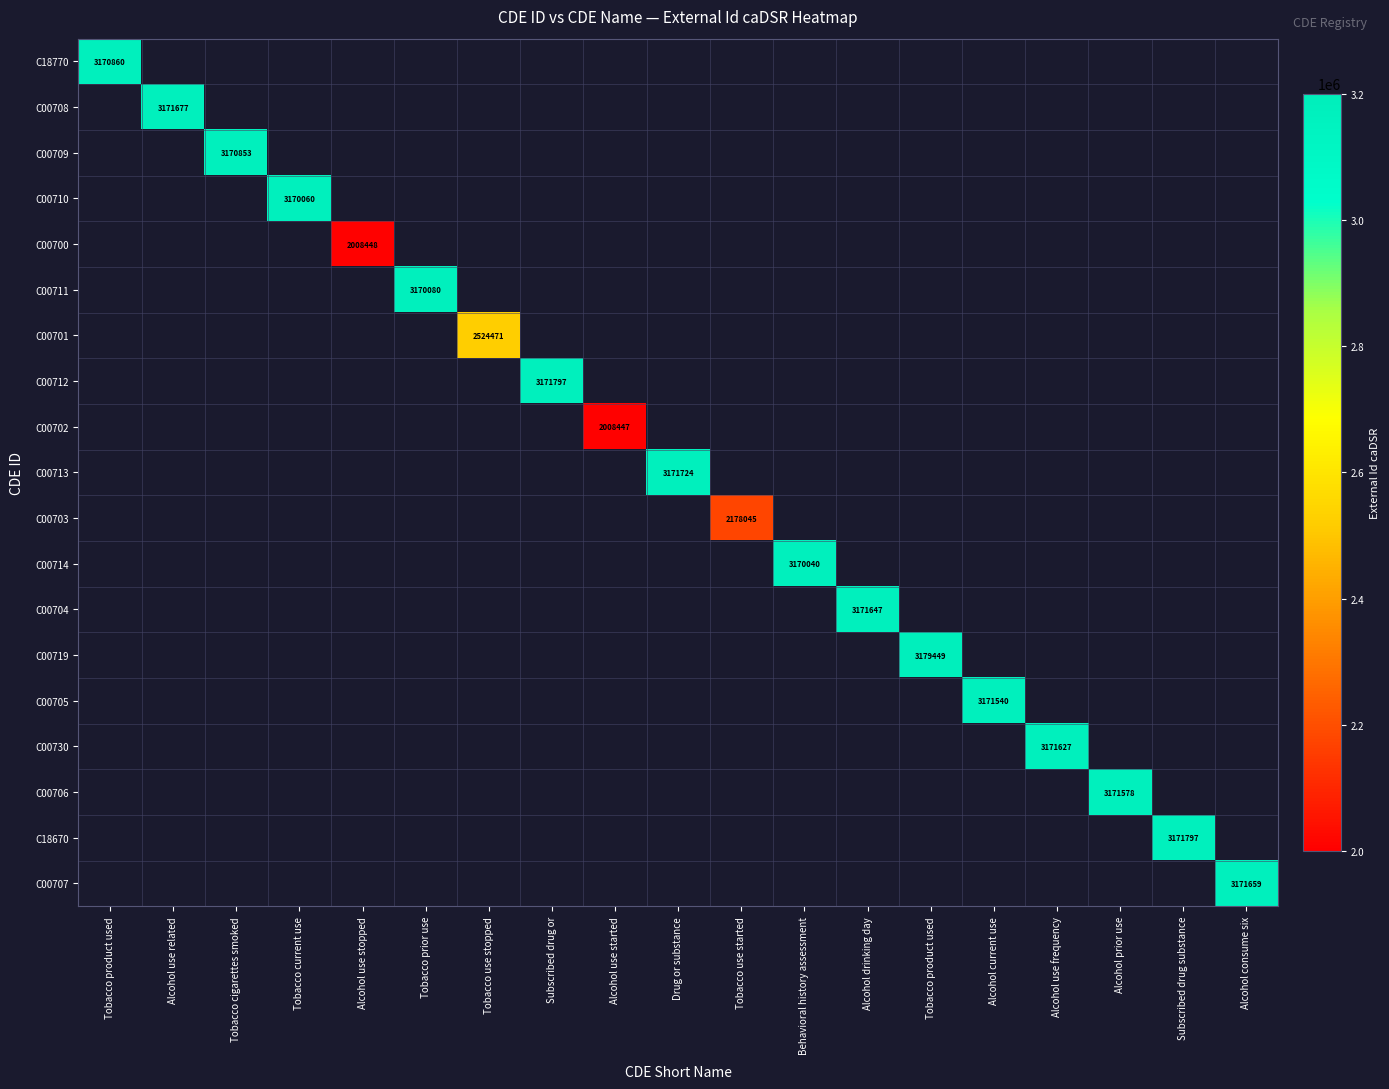

Which series changed the most between Subscribed drug or and Alcohol current use?

C00712